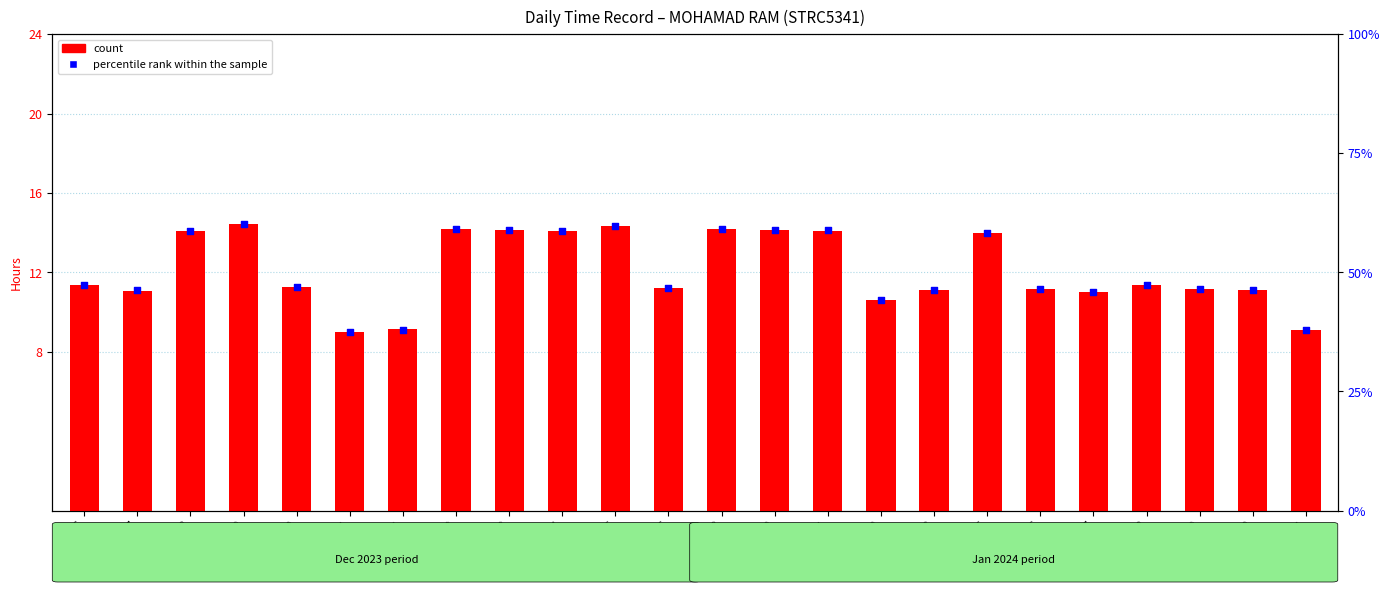

Is the value of percentile rank within the sample at Day 21 greater than the value of count at Day 15?

Yes